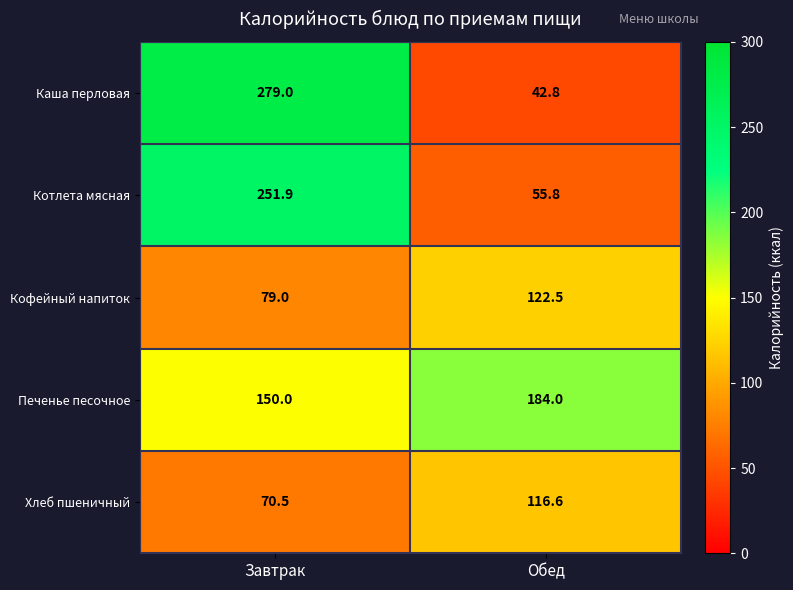

Reading left to right, transcribe all the data shown in this chart.

Каша перловая: Завтрак=279.0	Обед=42.8
Котлета мясная: Завтрак=251.9	Обед=55.8
Кофейный напиток: Завтрак=79.0	Обед=122.5
Печенье песочное: Завтрак=150.0	Обед=184.0
Хлеб пшеничный: Завтрак=70.5	Обед=116.6